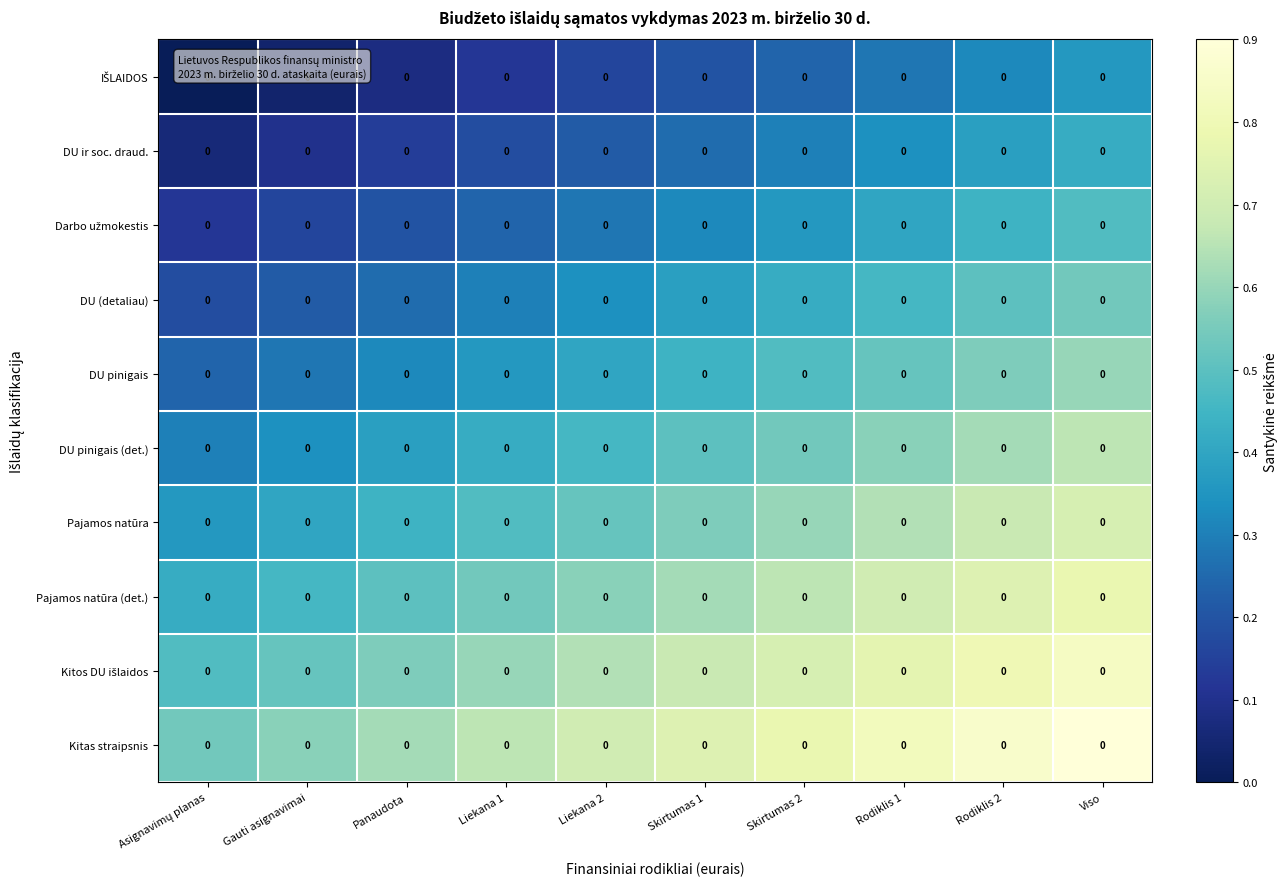

How many series are shown in this chart?

10